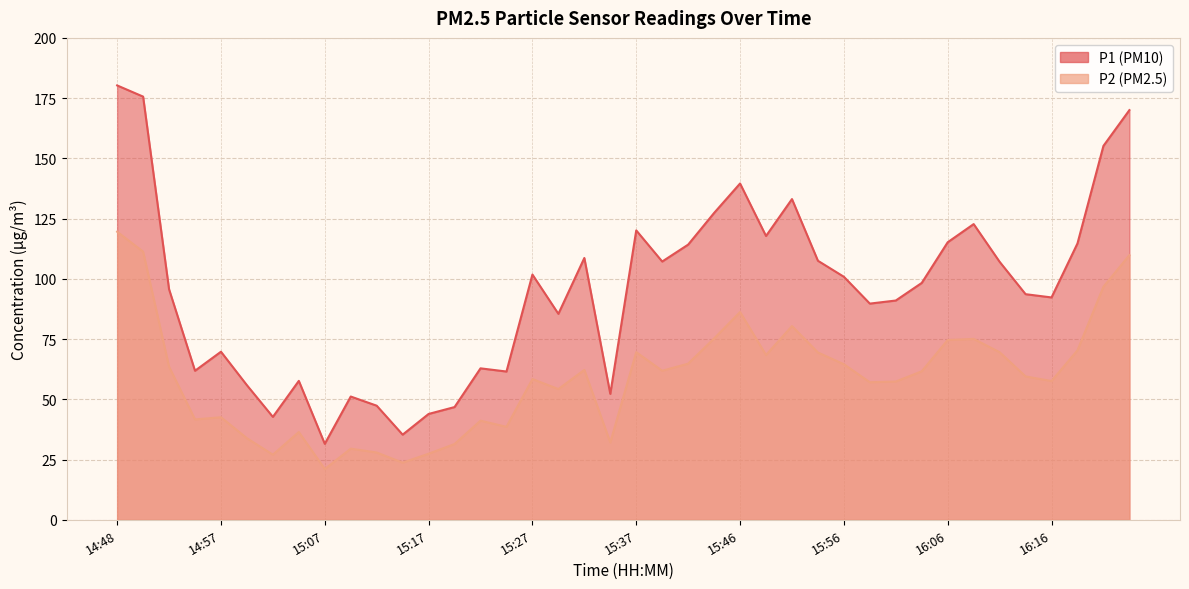

Reading left to right, extract all data points from this chart.

P1: 180.3	175.6	95.7	61.9	69.8	55.9	42.7	57.6	31.5	51.1	47.4	35.3	43.9	46.8	62.9	61.5	101.8	85.5	108.7	52.2	120.1	107.2	114.2	127.3	139.6	117.8	133.1	107.5	100.8	89.7	91.0	98.3	115.2	122.7	107.1	93.6	92.3	114.7	155.2	170.0
P2: 119.5	111.3	63.5	41.6	42.5	33.9	27.0	36.4	21.1	29.5	27.9	23.7	27.4	31.4	41.1	38.6	58.4	54.2	62.2	32.1	69.6	61.9	64.8	75.2	86.2	68.4	80.4	69.4	64.5	57.1	57.4	61.6	74.6	75.1	69.5	59.5	57.6	70.3	96.7	109.8